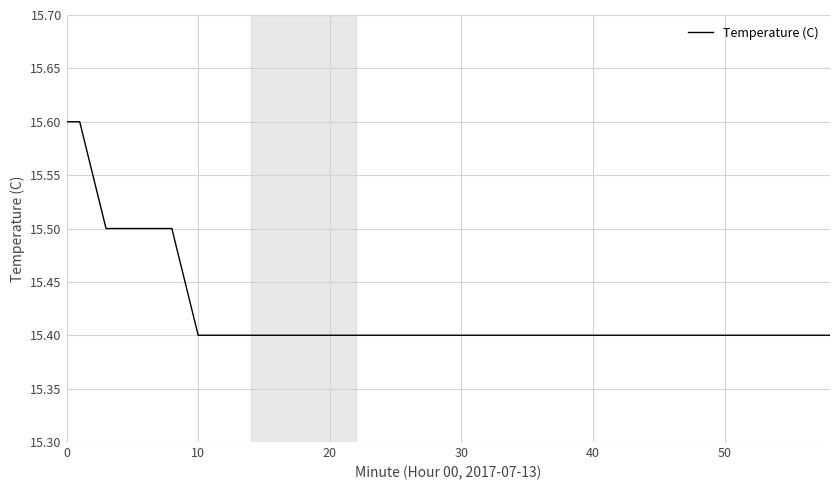

Count the number of categories in the chart.

40